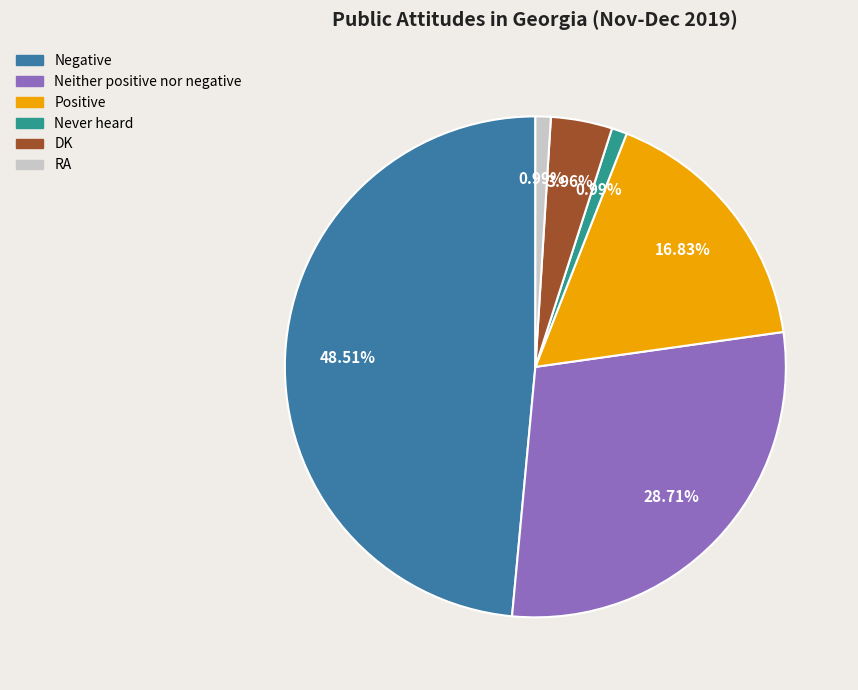

Between RA and Neither positive nor negative, which is larger?

Neither positive nor negative